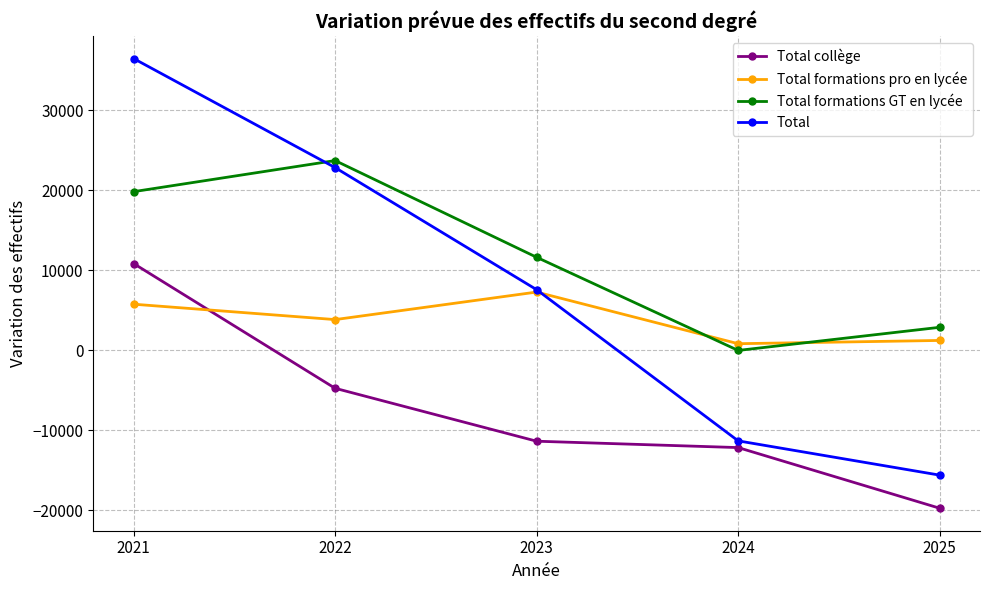

At which label is Total closest to 10453?

2023